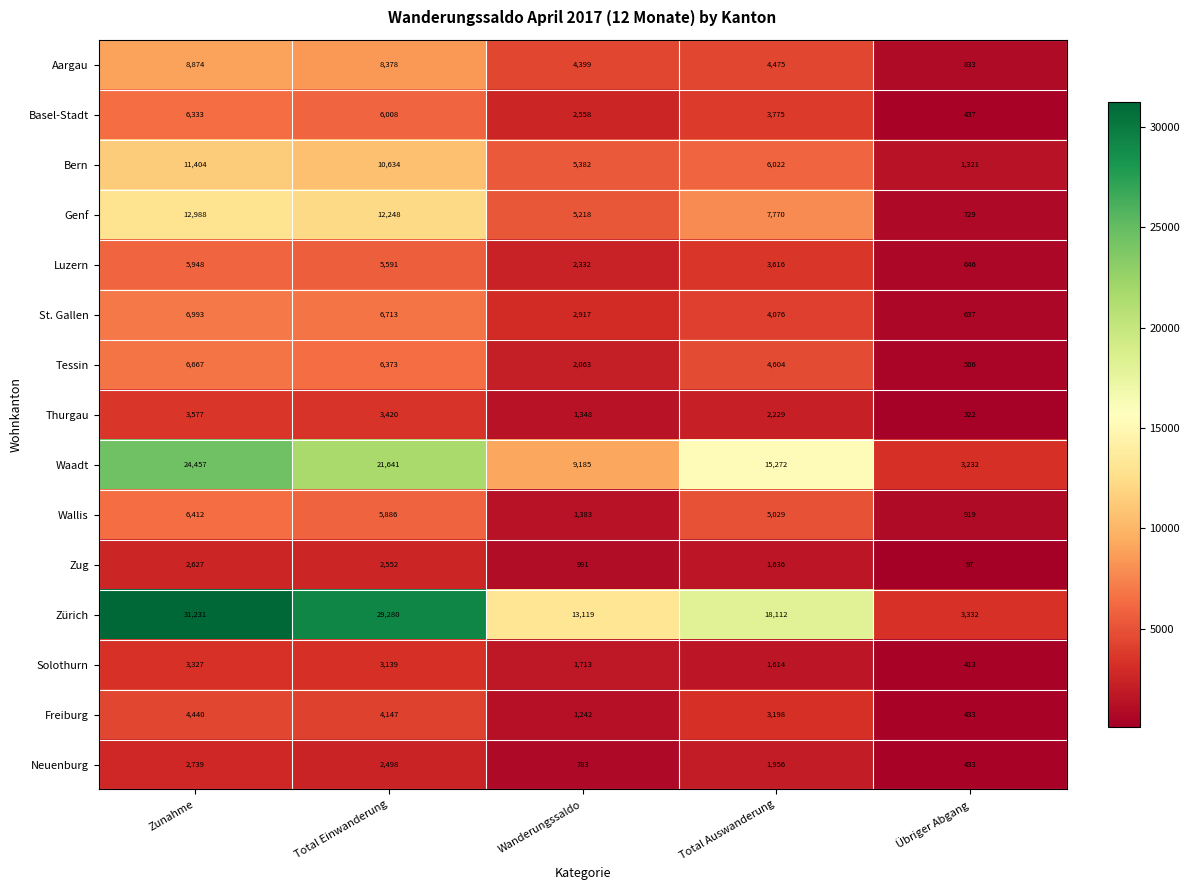

Rank the series by their maximum value, from lowest to highest.

Zug, Neuenburg, Solothurn, Thurgau, Freiburg, Luzern, Basel-Stadt, Wallis, Tessin, St. Gallen, Aargau, Bern, Genf, Waadt, Zürich